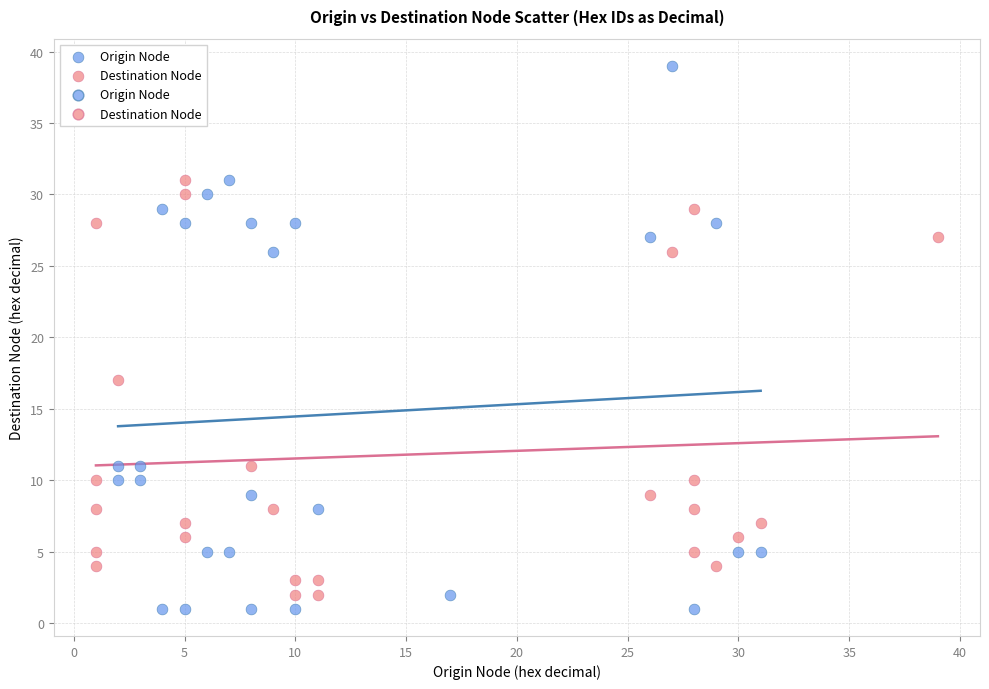

Which series reaches the maximum Y coordinate?

Origin Node